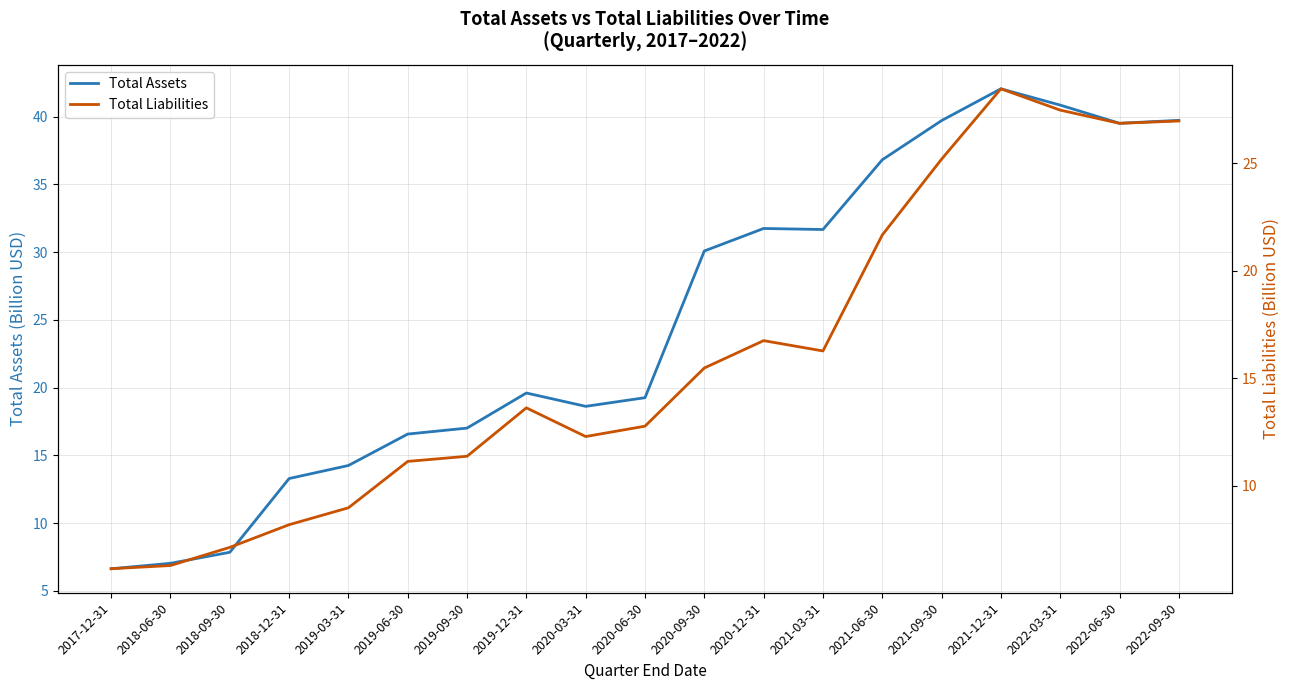

Which has a higher value, 2021-09-30 or 2019-12-31?

2021-09-30